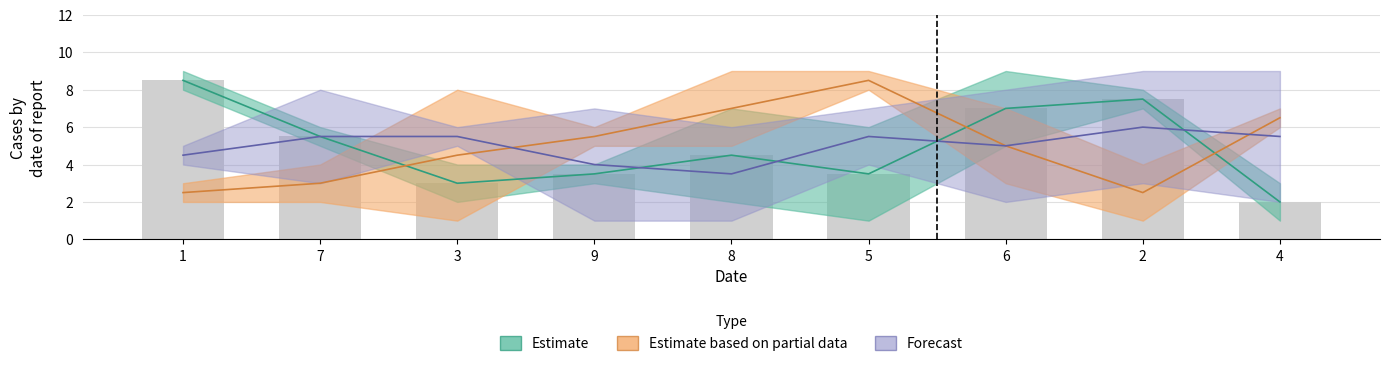

At which category is the sum across all series the highest?

5